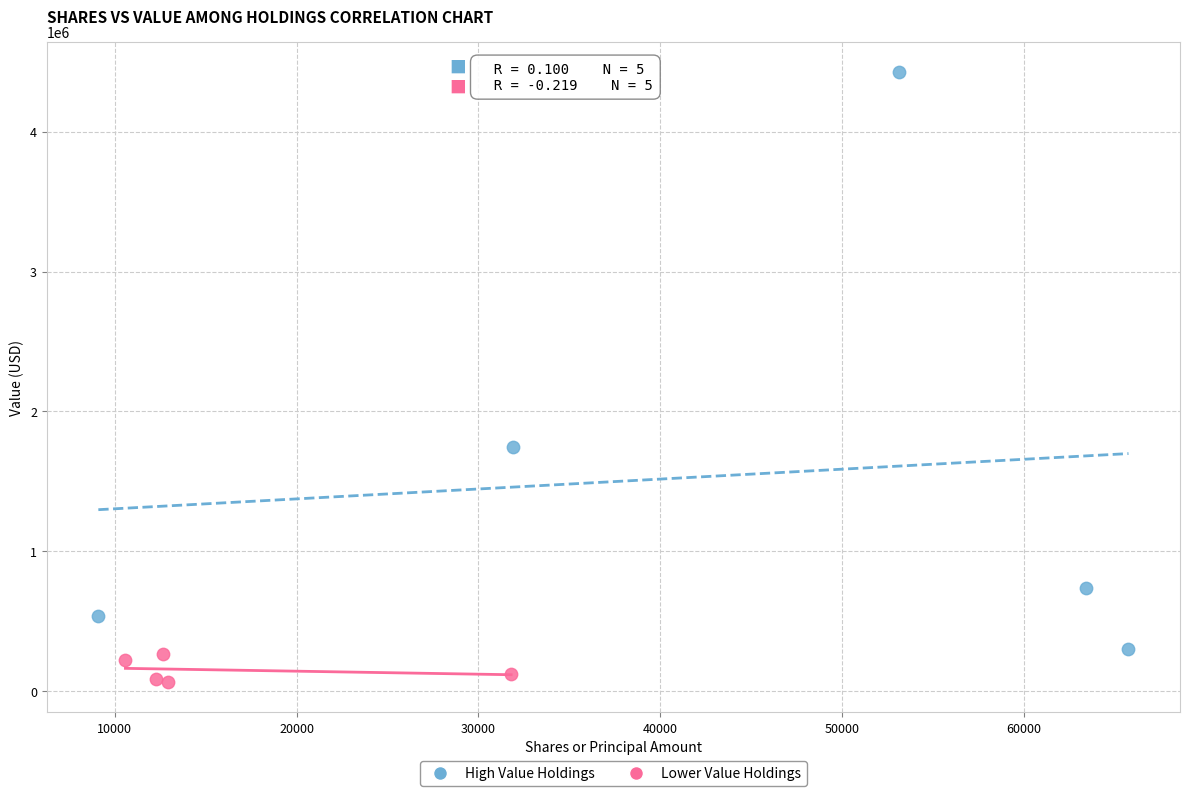

What are all the series names shown in the legend?

High Value Holdings, Lower Value Holdings